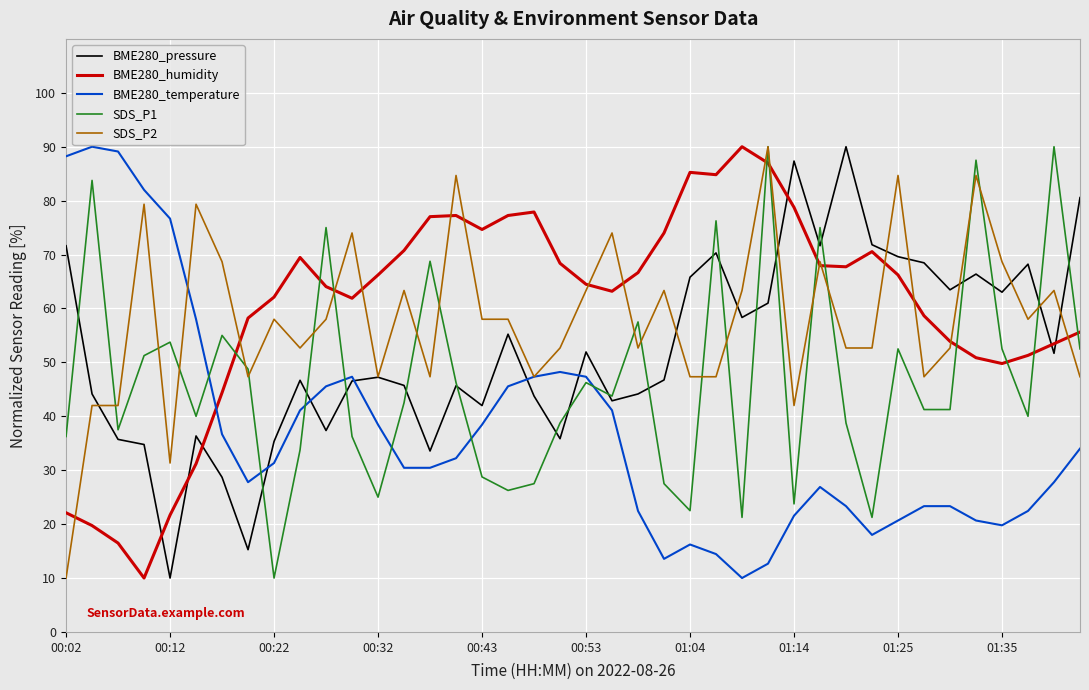

What are all the series names shown in the legend?

BME280_pressure, BME280_humidity, BME280_temperature, SDS_P1, SDS_P2